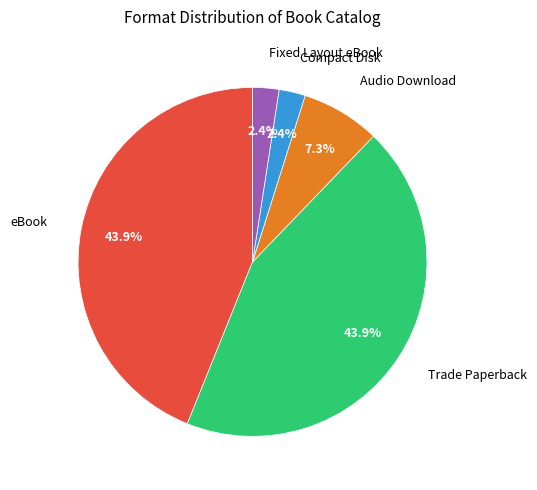

Does any single category account for the majority?

No